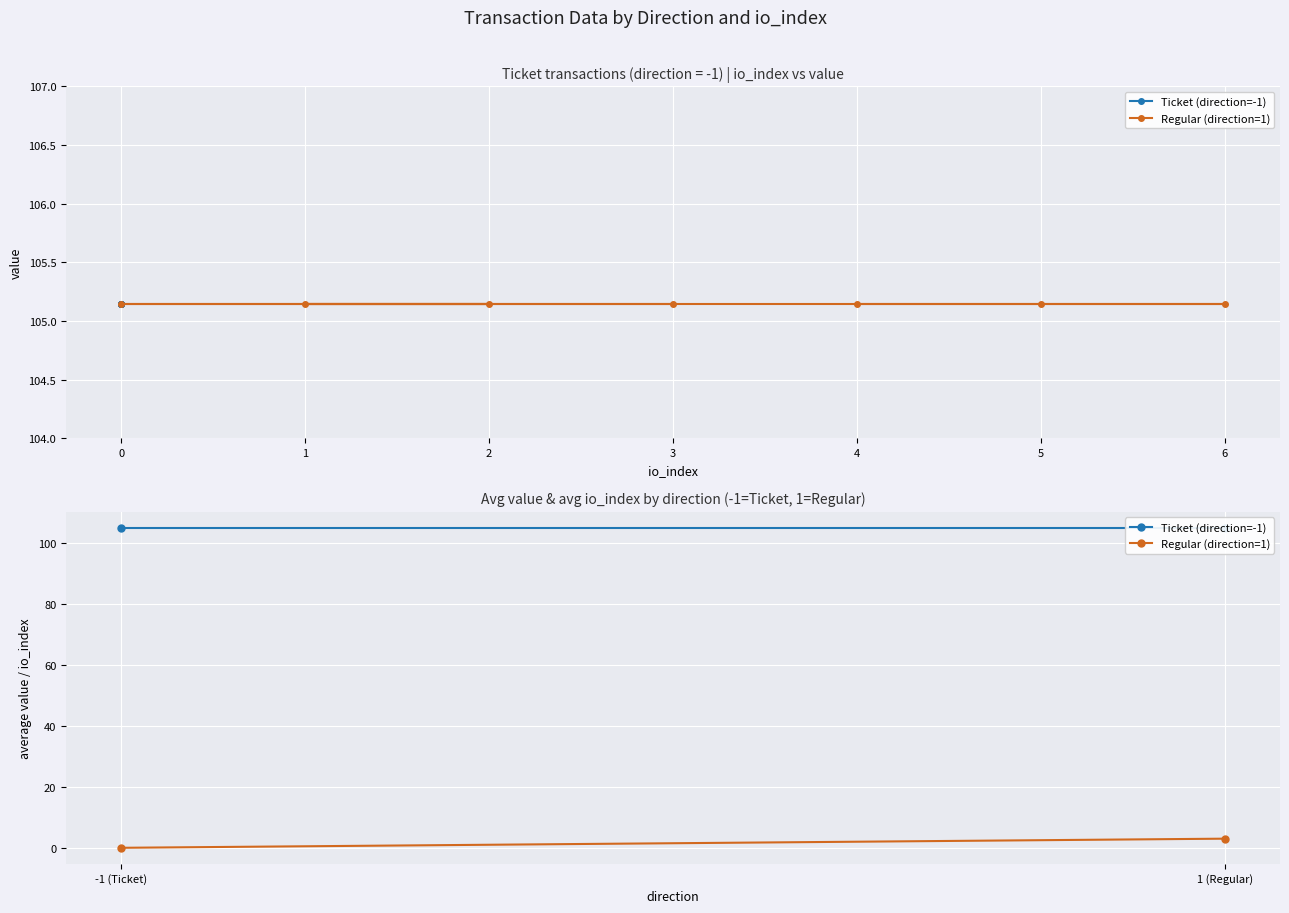

Reading right to left, transcribe all the data shown in this chart.

Ticket (direction=-1): 105.1	105.1
Regular (direction=1): 3.0	0.0